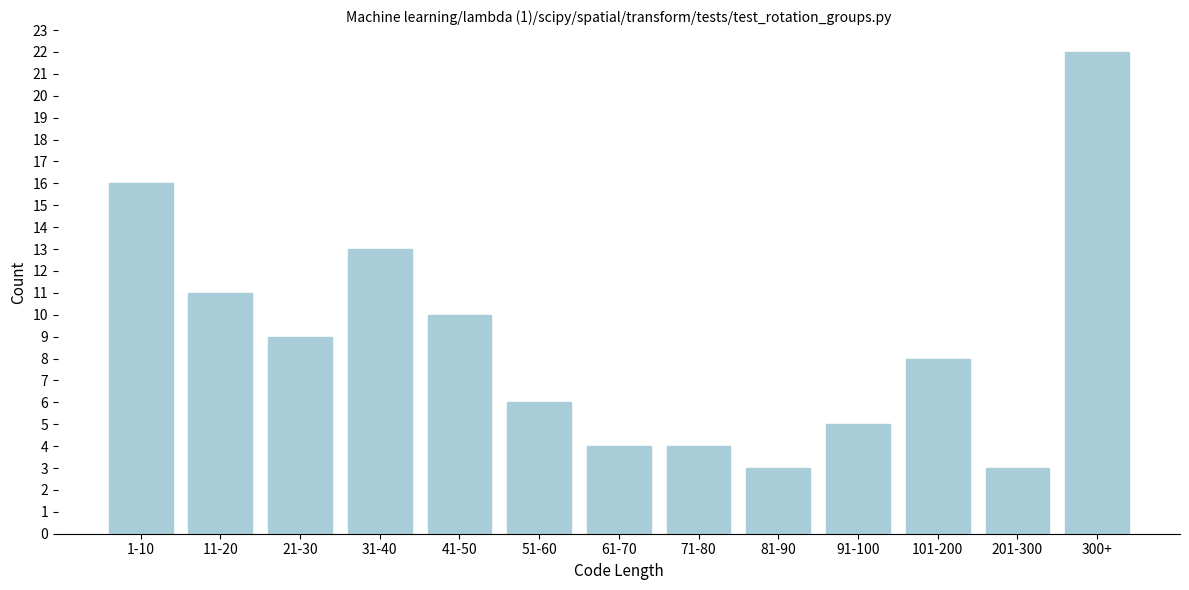

Reading left to right, what are all the values shown in this chart?

1-10=16	11-20=11	21-30=9	31-40=13	41-50=10	51-60=6	61-70=4	71-80=4	81-90=3	91-100=5	101-200=8	201-300=3	300+=22